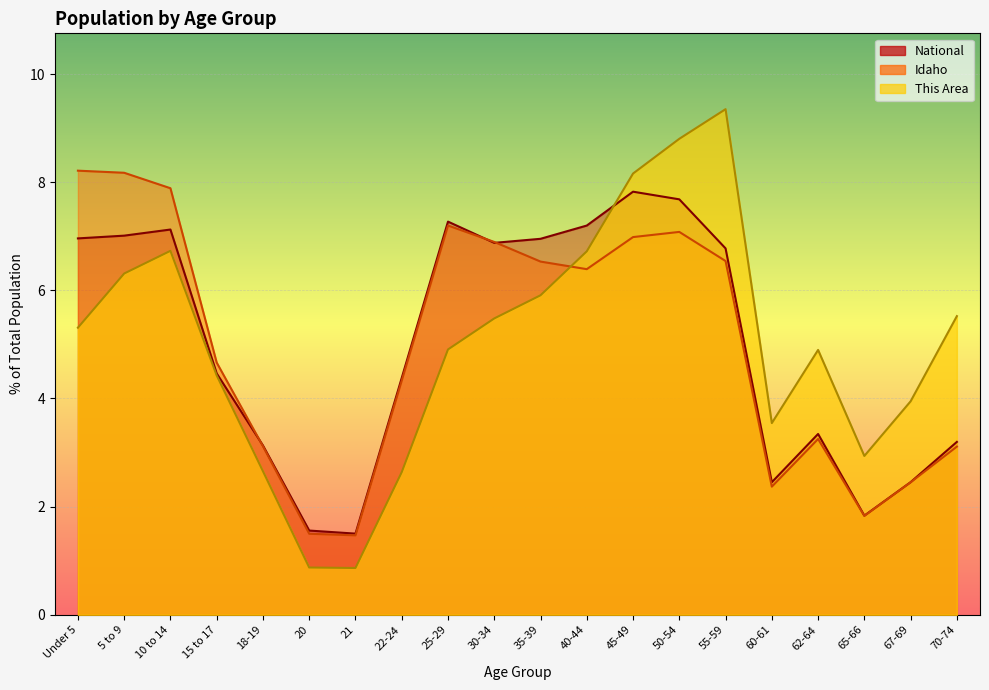

What is the value of the National point at the 17th from the left?

3.3